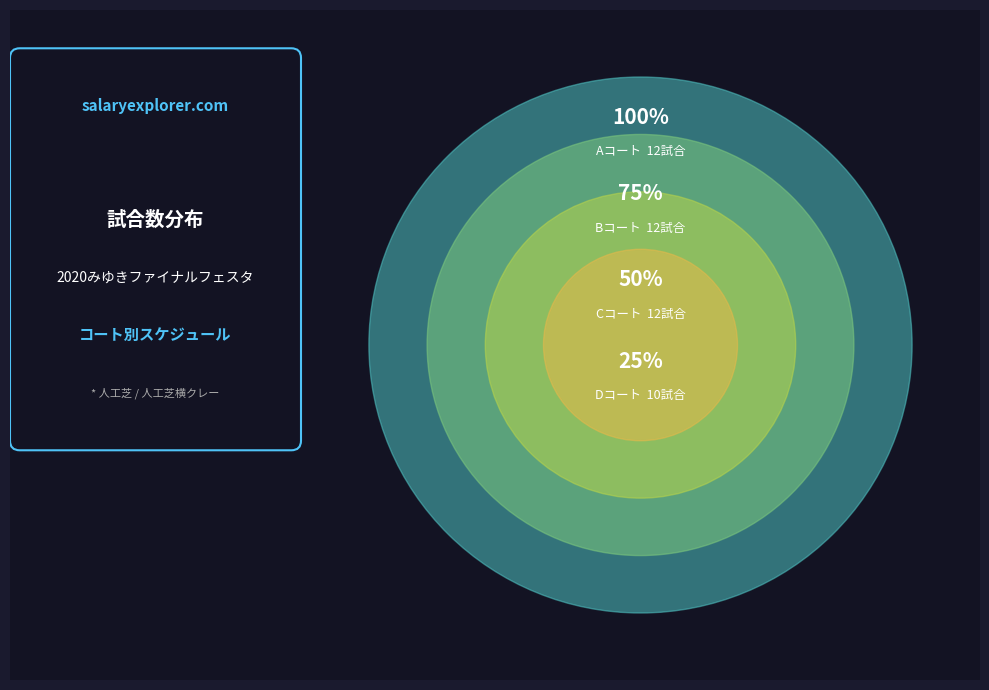

Rank the categories by value from lowest to highest.

Dコート, Aコート, Bコート, Cコート